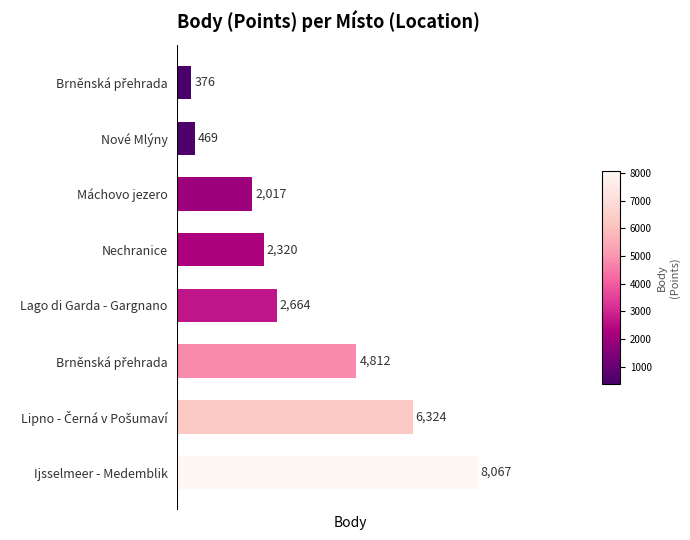

How many bars are there in total?

8